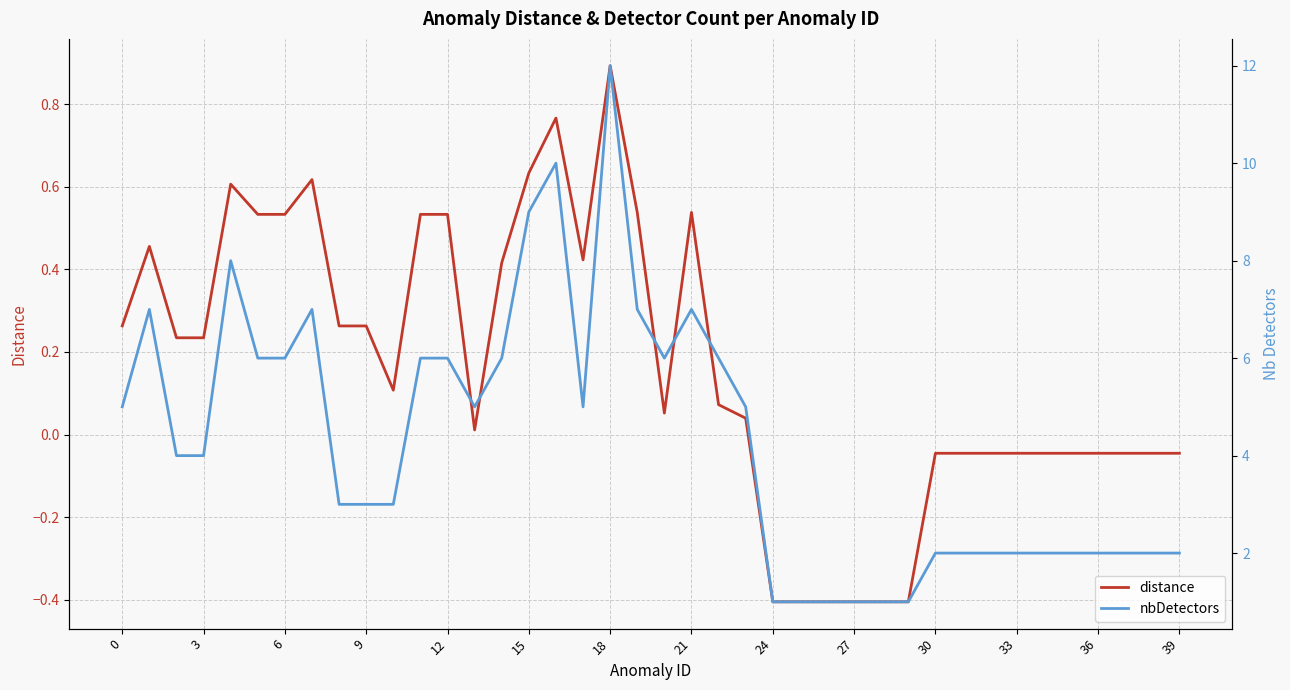

Is this an area chart (filled region under the line)?

No